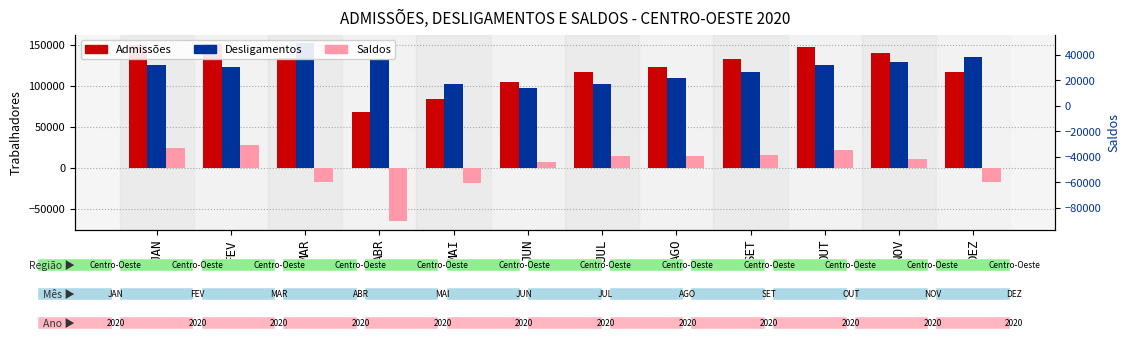

What is the difference between the highest and lowest values at MAI?

119799